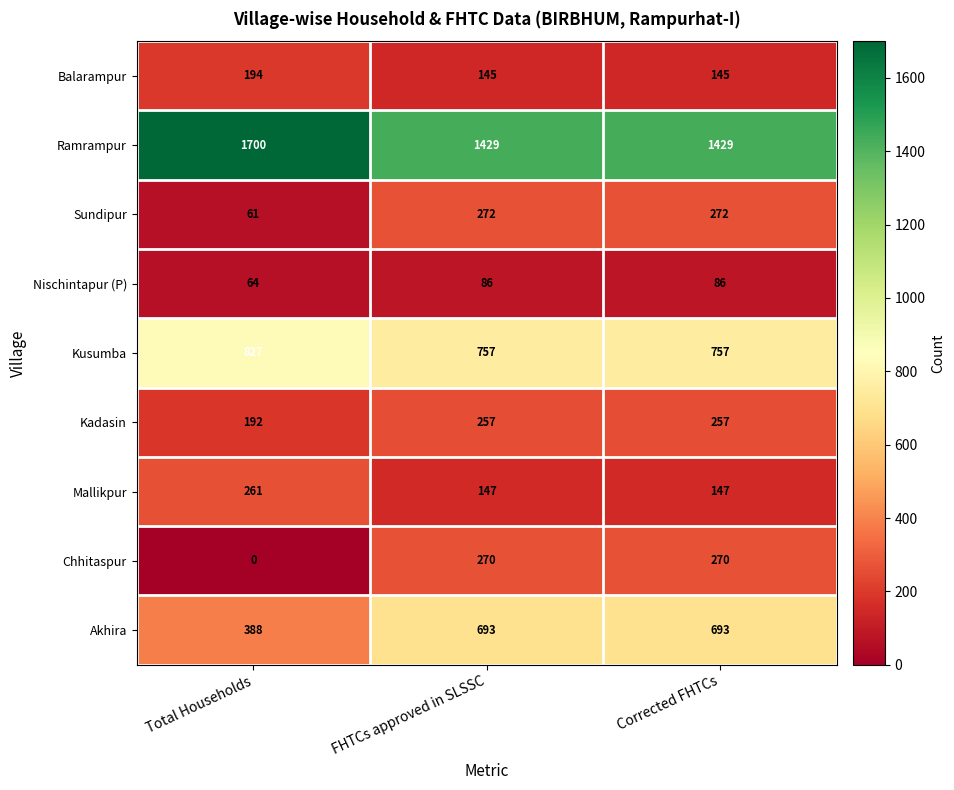

Reading left to right, what are all the values shown in this chart?

Balarampur: 194	145	145
Ramrampur: 1700	1429	1429
Sundipur: 61	272	272
Nischintapur (P): 64	86	86
Kusumba: 827	757	757
Kadasin: 192	257	257
Mallikpur: 261	147	147
Chhitaspur: 0	270	270
Akhira: 388	693	693